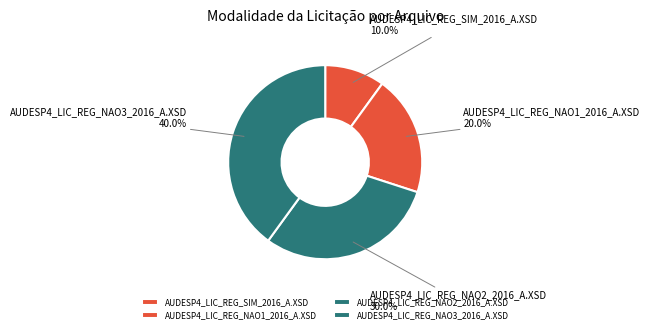

What is the smallest slice in the pie chart?

AUDESP4_LIC_REG_SIM_2016_A.XSD